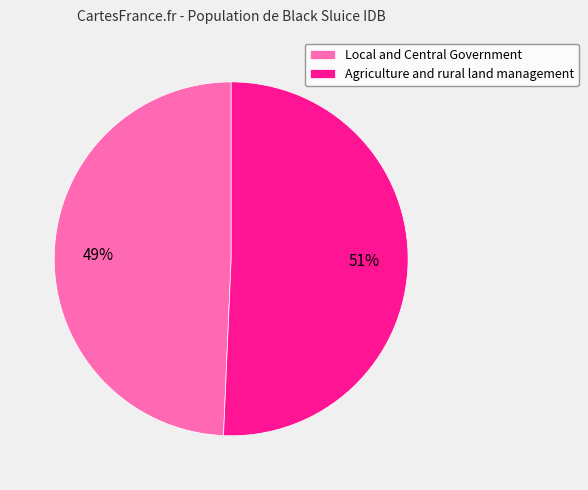

The Agriculture and rural land management slice represents 57% of the pie. True or false?

False